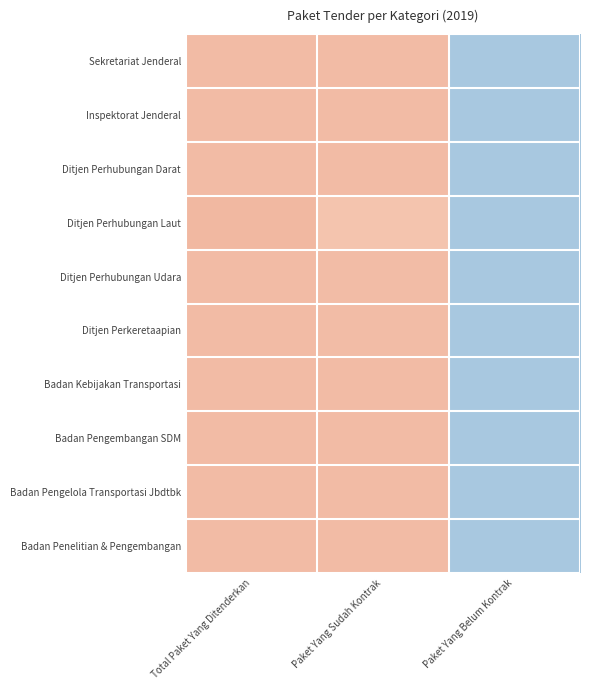

Which category has the lowest value across all series?

Paket Yang Belum Kontrak